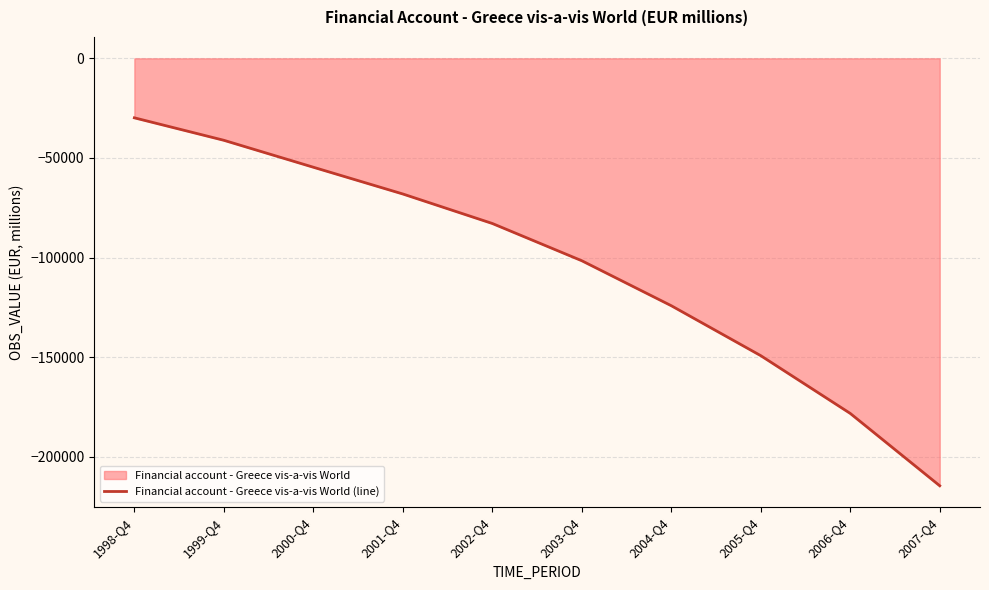

Which category has the lowest value across all series?

2007-Q4